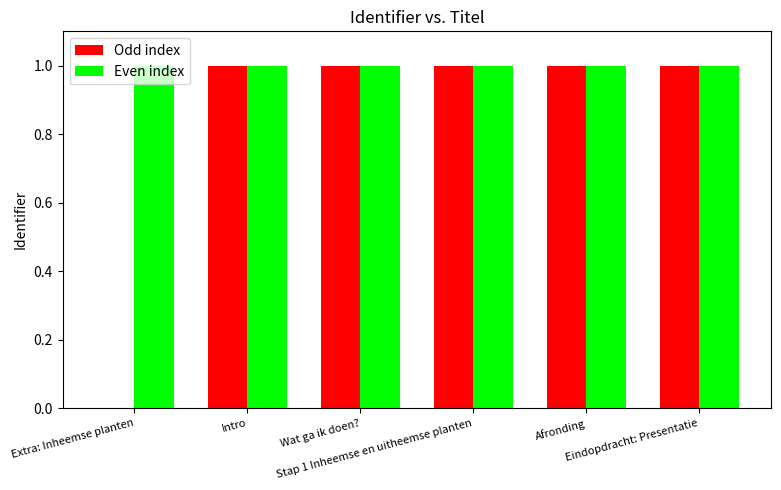

Which series has the largest total across all categories?

Even index